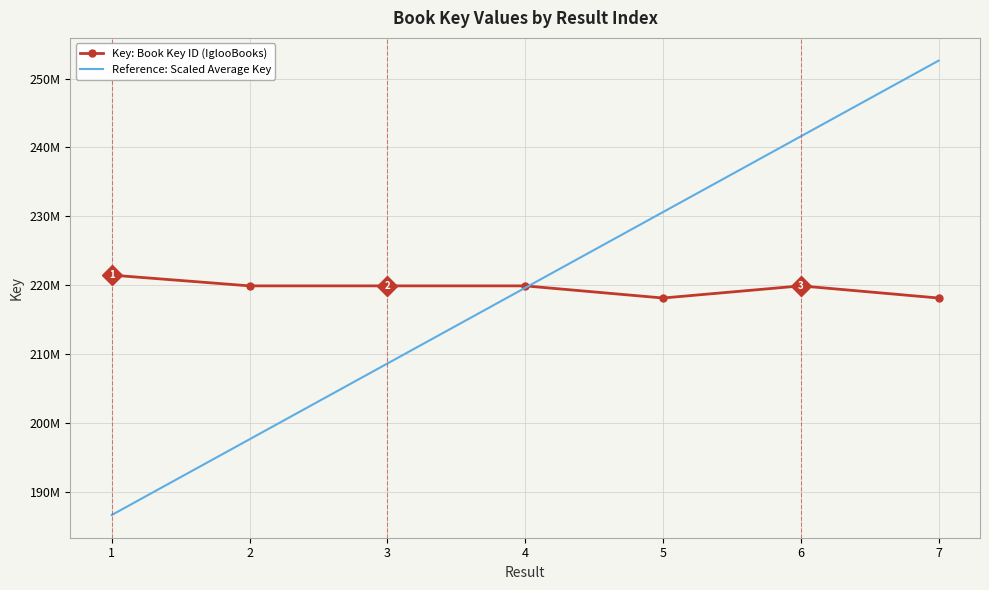

What is the approximate value of Key: Book Key ID (IglooBooks) at 5?

218168895.0